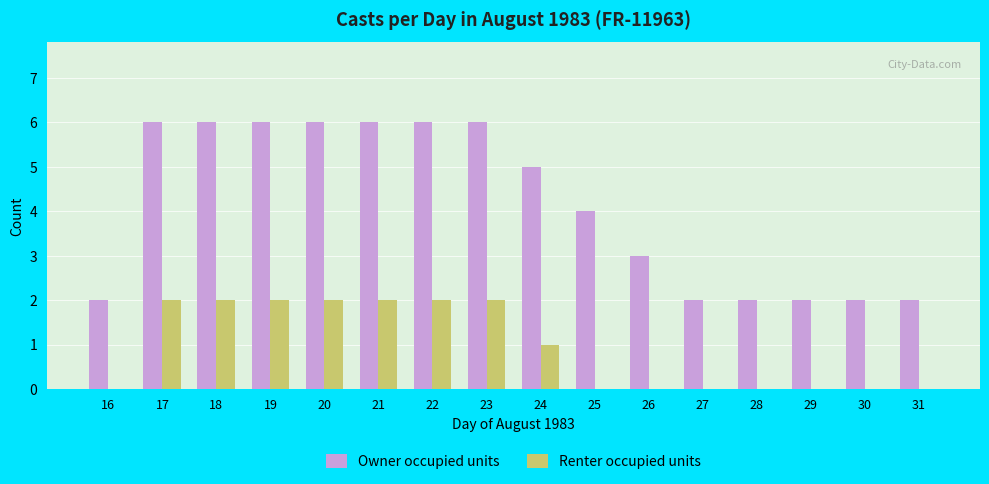

The Renter occupied units series shows 2 at 23. True or false?

True